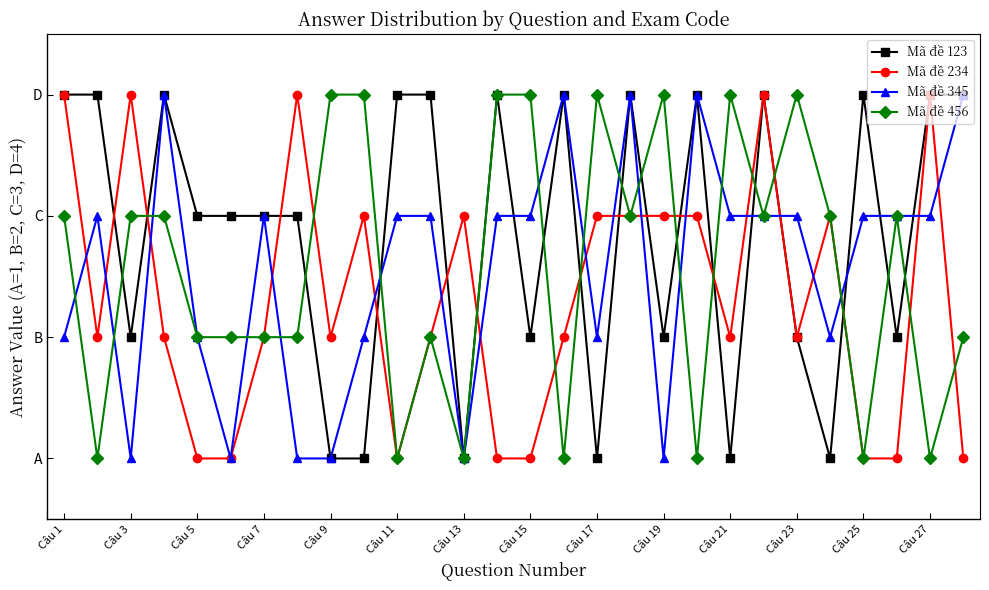

What are all the series names shown in the legend?

Mã đề 123, Mã đề 234, Mã đề 345, Mã đề 456